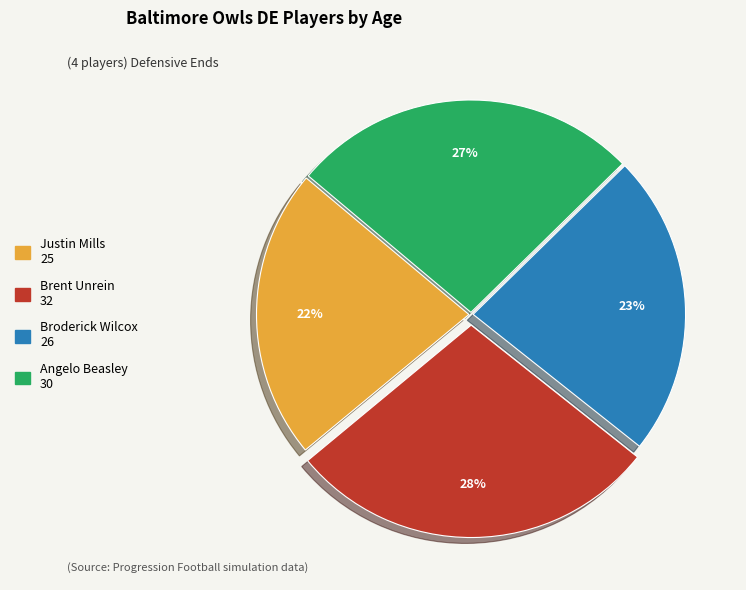

Do Broderick Wilcox and Justin Mills together represent more than half of the pie?

No